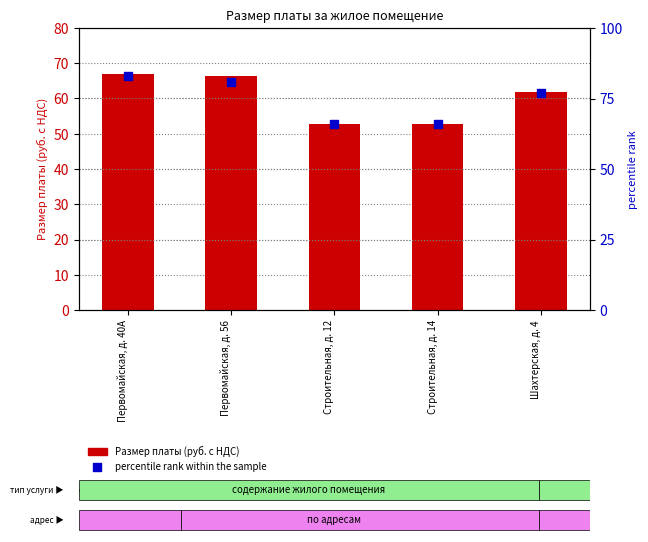

At which category is the sum across all series the highest?

Первомайская, д. 40А